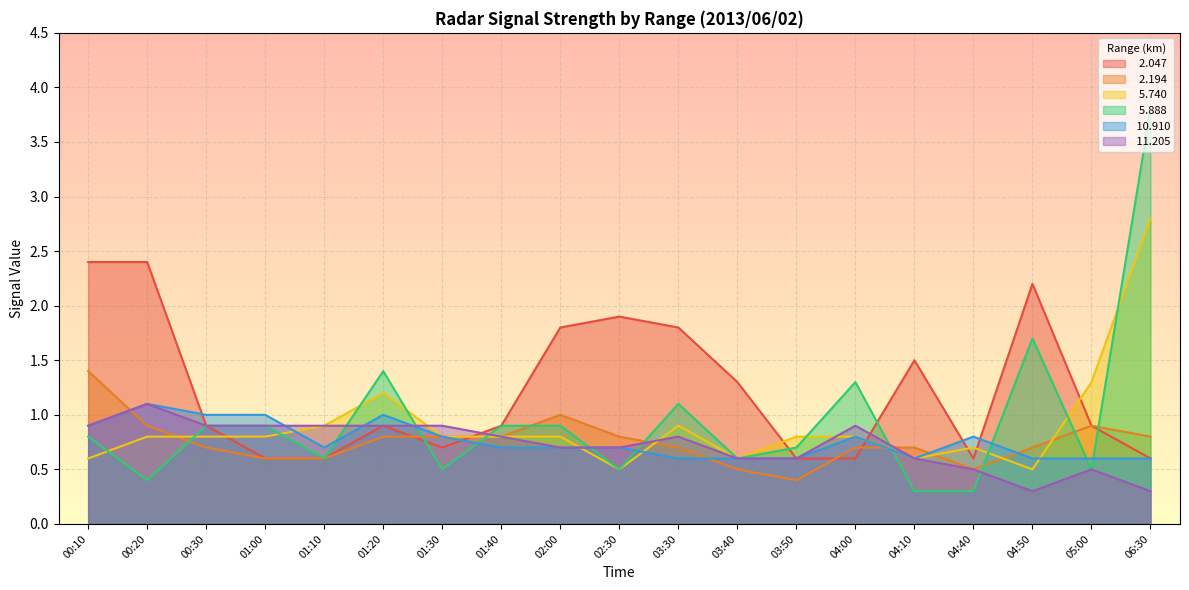

What is the label of the 8th point from the right?

03:40